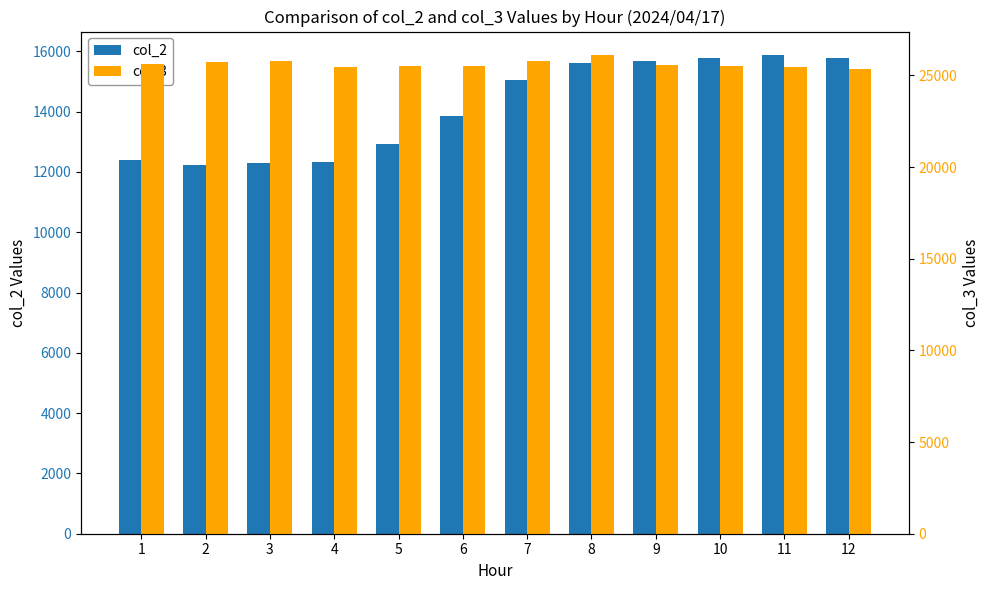

What is the lowest value of the col_3 series?

25354